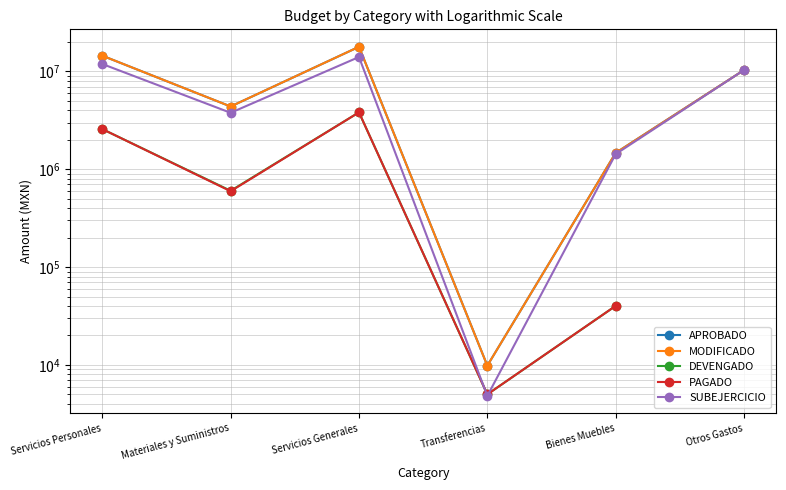

The value of APROBADO at Transferencias is 13341.1. True or false?

False